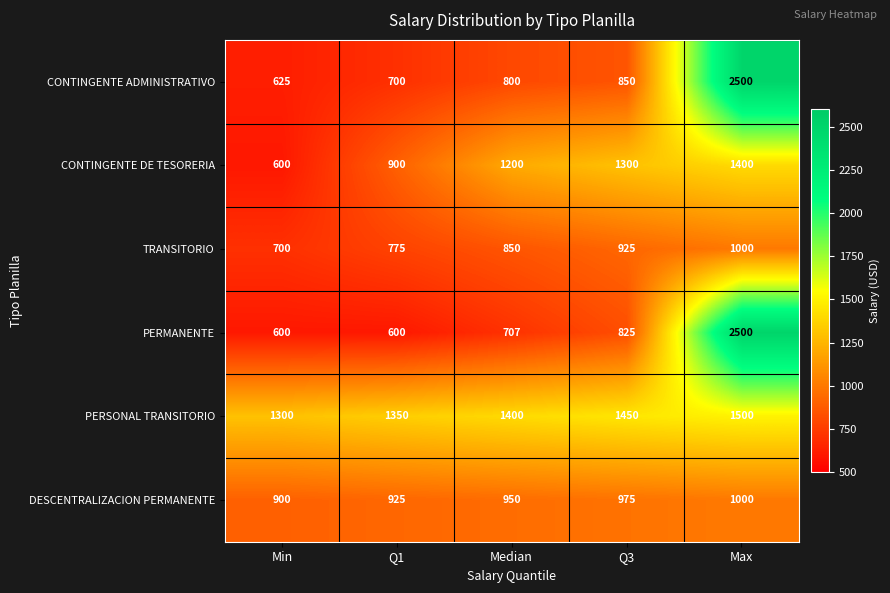

At Median, list the series in order from largest to smallest.

PERSONAL TRANSITORIO, CONTINGENTE DE TESORERIA, DESCENTRALIZACION PERMANENTE, TRANSITORIO, CONTINGENTE ADMINISTRATIVO, PERMANENTE